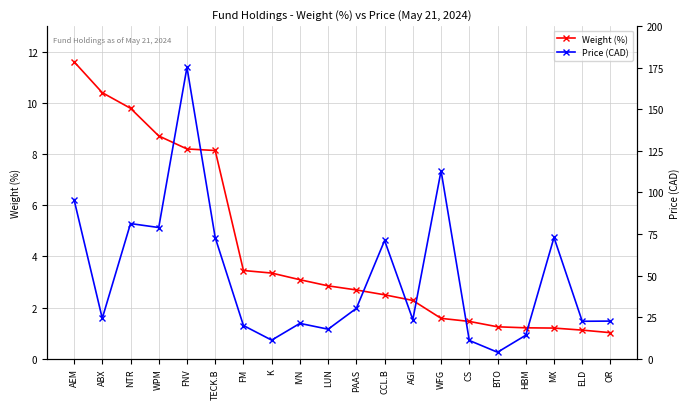

Count the number of data series in this chart.

2